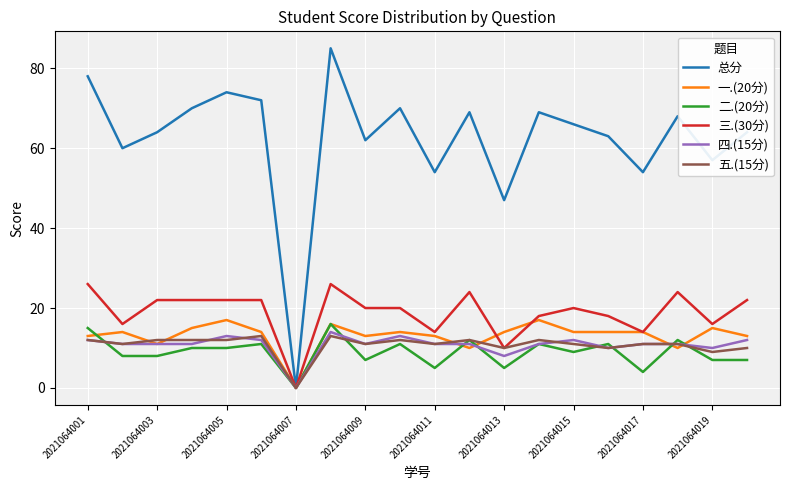

Which series has the largest range (max minus min)?

总分